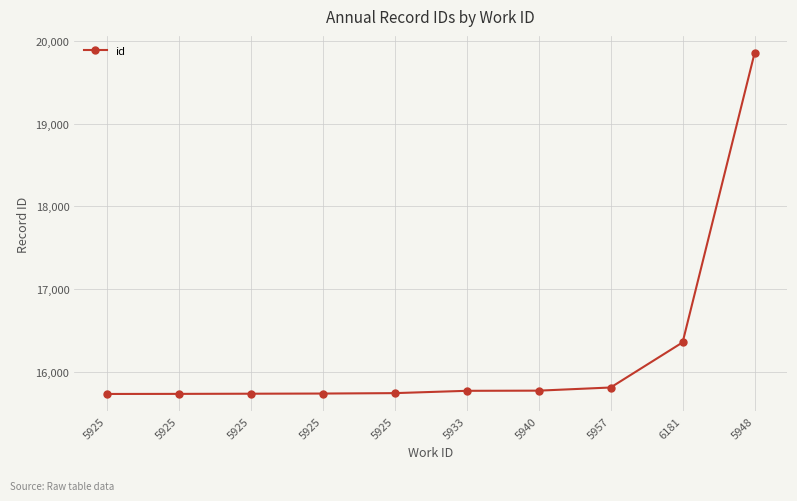

Count the number of data series in this chart.

1